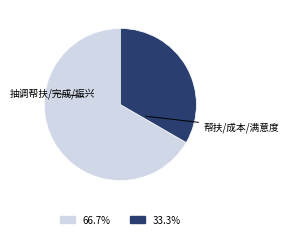

Does any single category account for the majority?

Yes